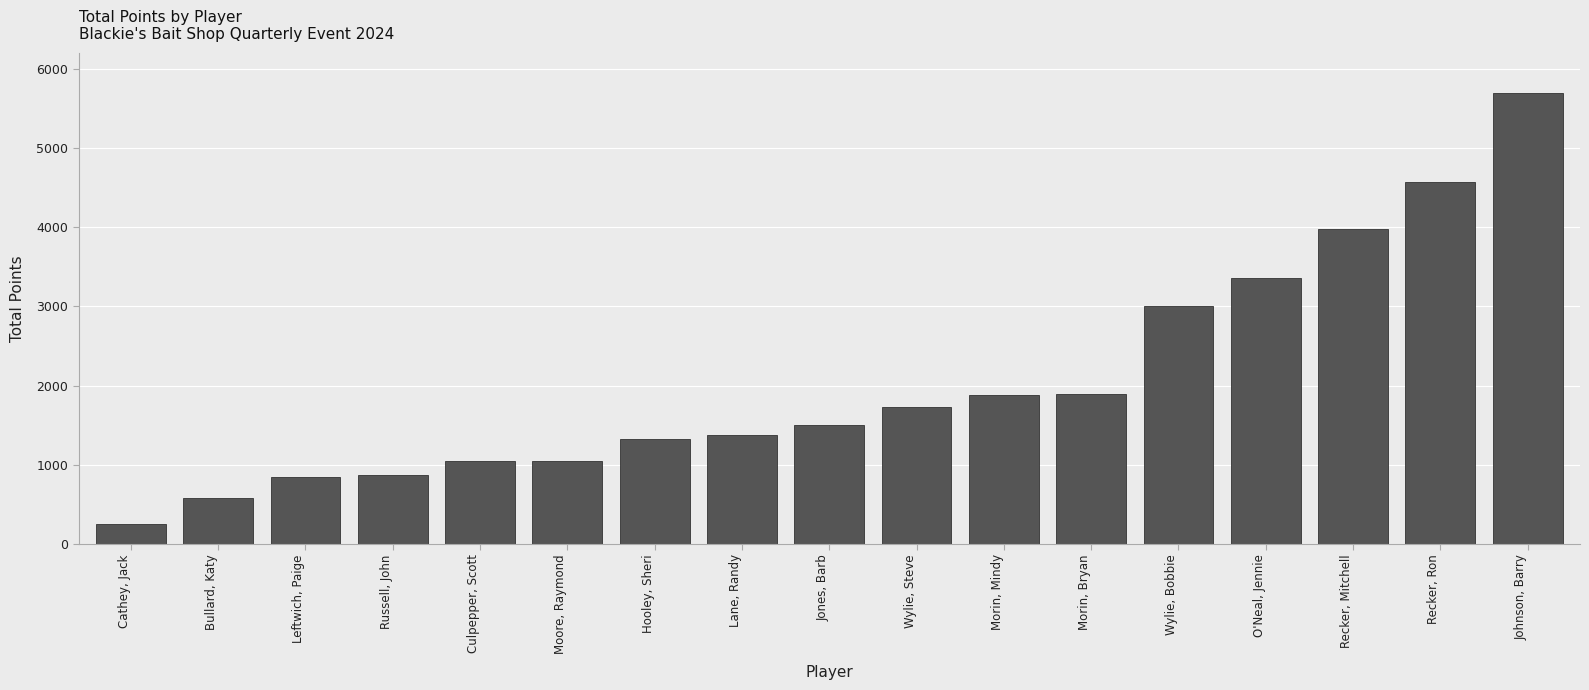

Reading left to right, extract all data points from this chart.

250	575	850	875	1050	1050	1325	1375	1500	1725	1875	1900	3000	3360	3975	4575	5700